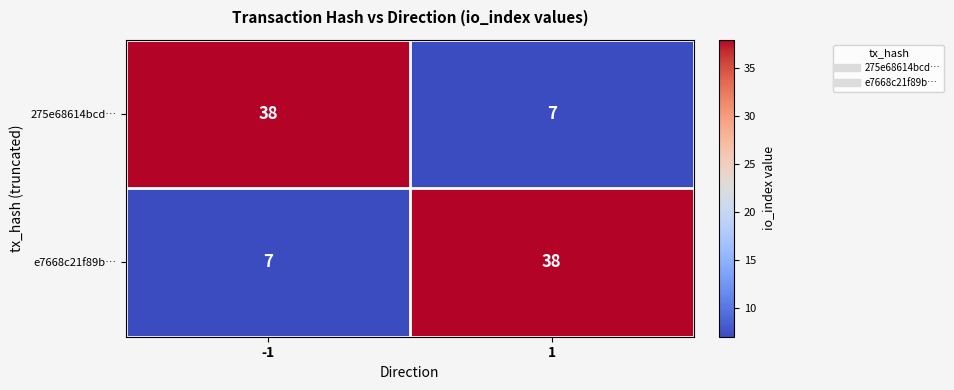

What is the highest value of the e7668c21f89b… series?

38